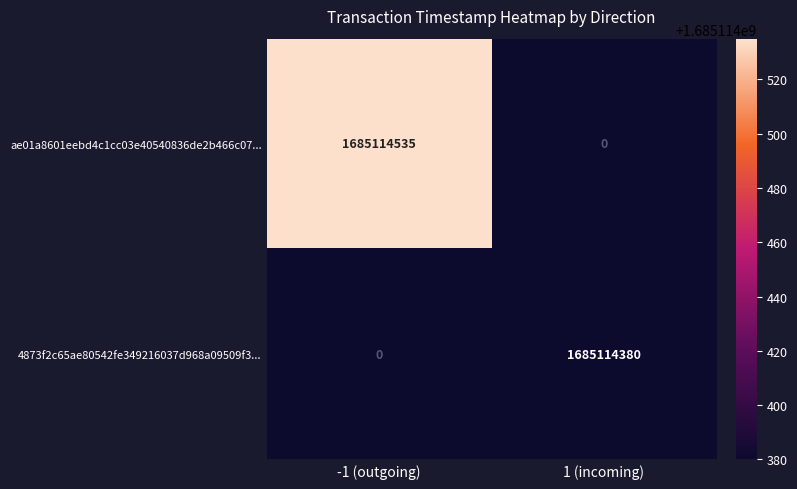

Rank the series by their average value, from lowest to highest.

4873f2c65ae80542fe349216037d968a09509f3..., ae01a8601eebd4c1cc03e40540836de2b466c07...